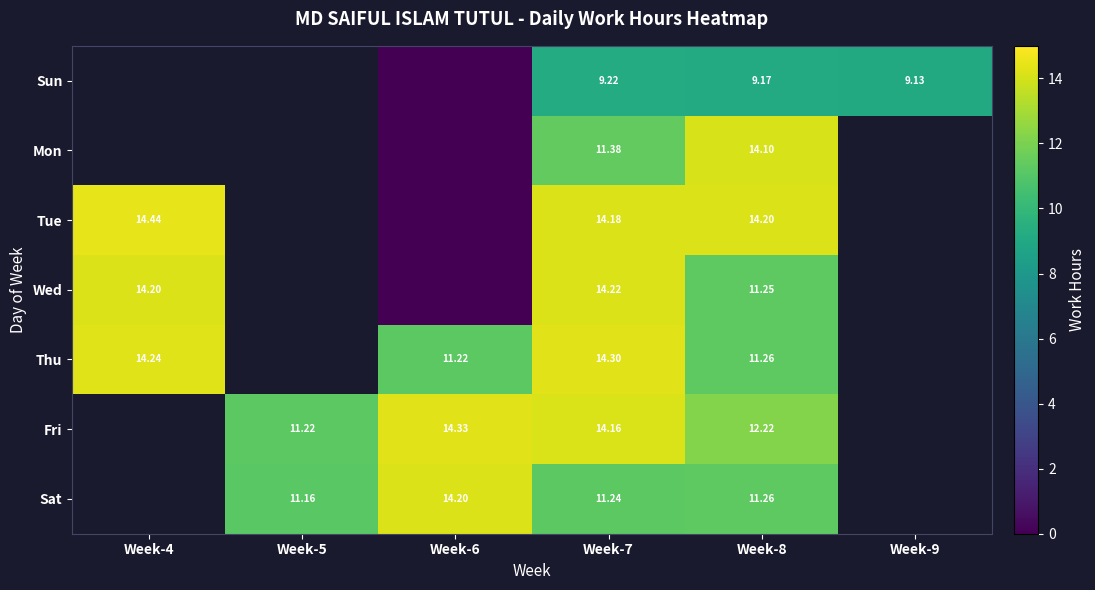

Between Week-4 and Week-7, which series saw the biggest shift?

Tue